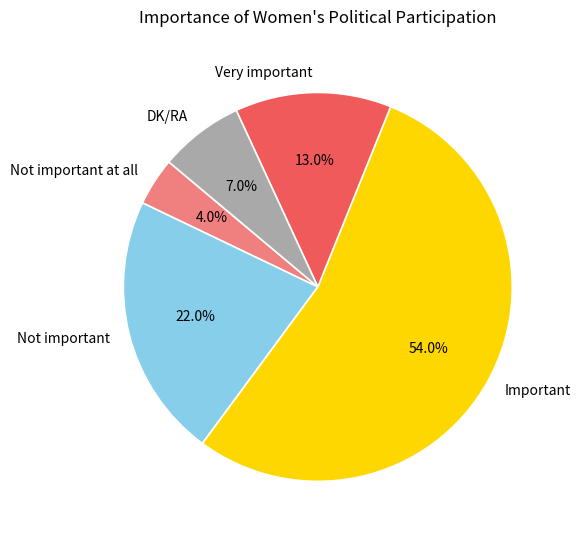

To the nearest percent, what is the difference between the largest and smallest slice percentages?

50%